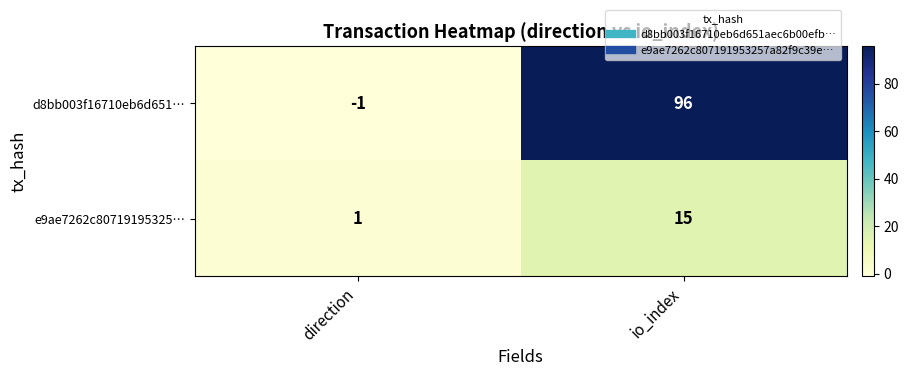

Reading right to left, list all the values displayed in this chart.

d8bb003f16710eb6d651…: io_index=96	direction=-1
e9ae7262c80719195325…: io_index=15	direction=1